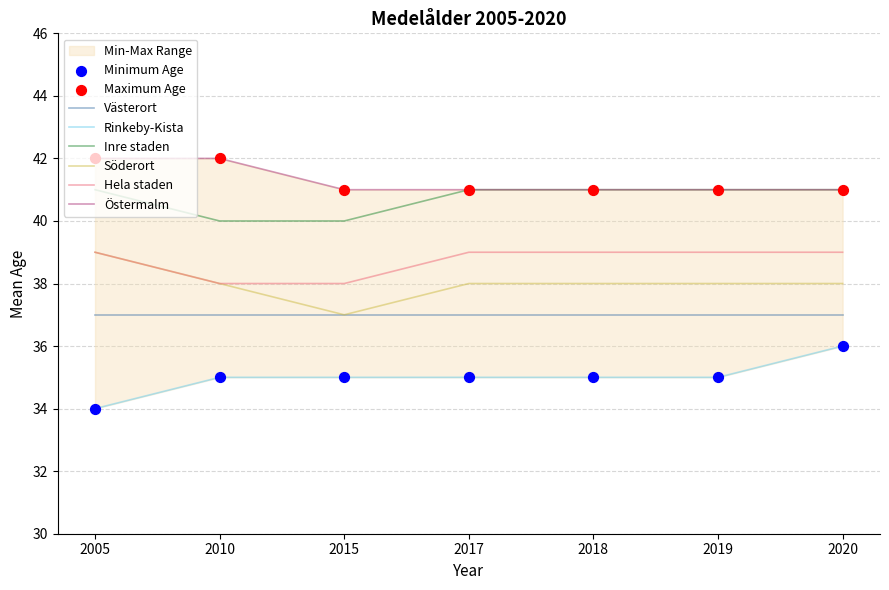

At how many categories does at least one series exceed 40?

7